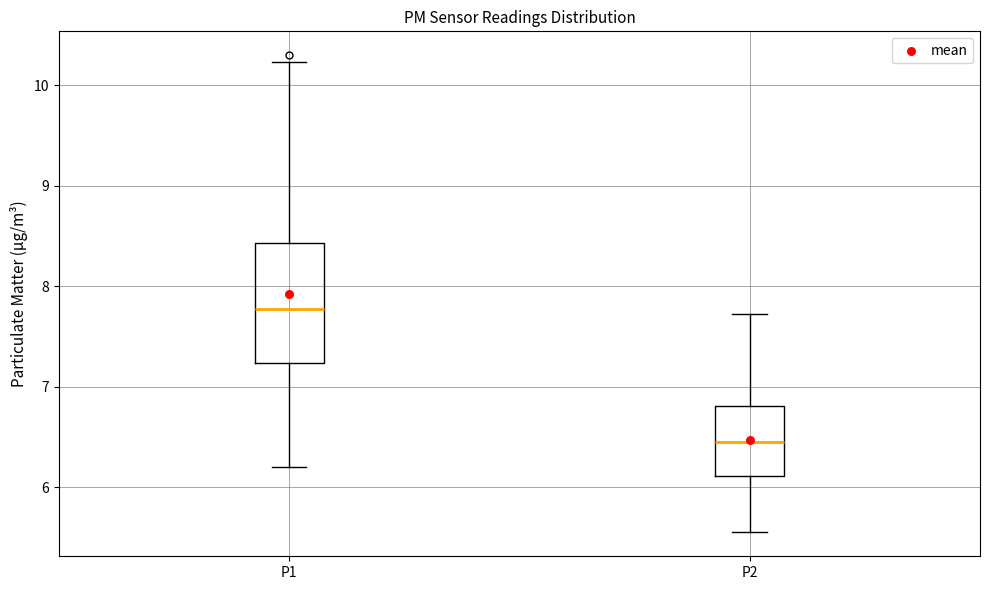

Reading left to right, read every box against the y-axis: the position of its median line, the range the box covers, and the ends of its whiskers. The values are not printed on the chart, so give them approximately, as read against the axis.

P1: median 7.8, box 7.2 to 8.4, whiskers 6.2 to 10.2
P2: median 6.5, box 6.1 to 6.8, whiskers 5.6 to 7.7